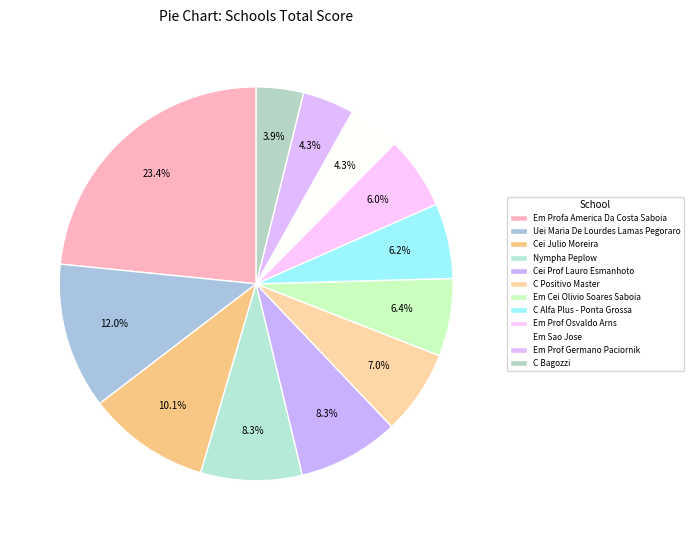

Approximately how many times larger is the value at C Alfa Plus - Ponta Grossa compared to Em Cei Olivio Soares Saboia?

1.0